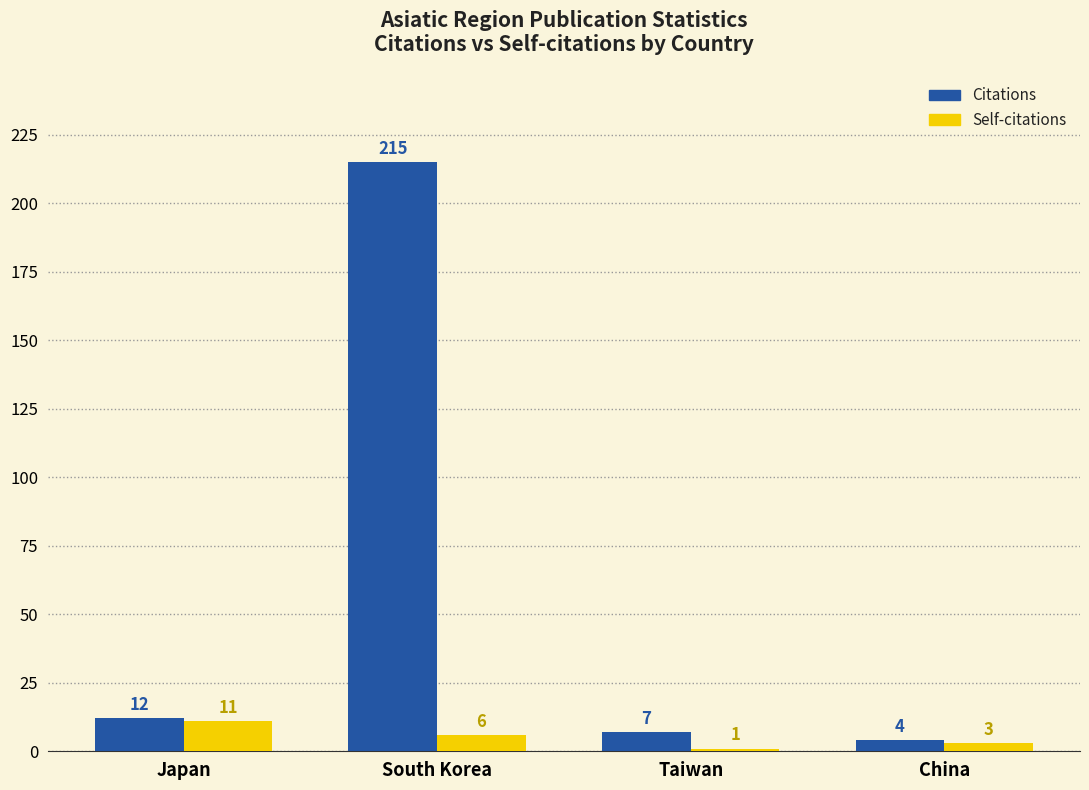

Count the Self-citations values in the range 3 to 11.

3